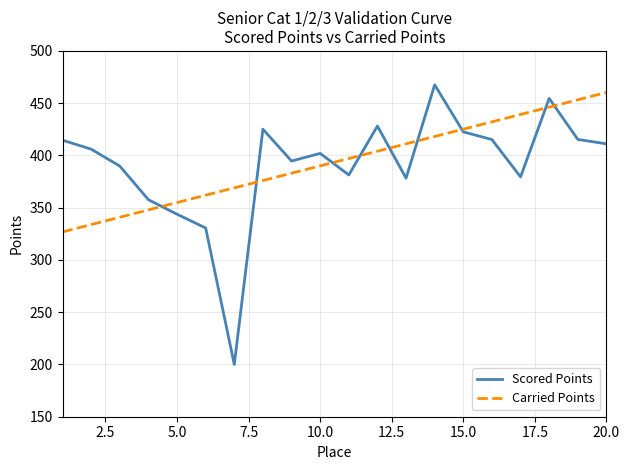

Which series has the widest spread of values?

Scored Points